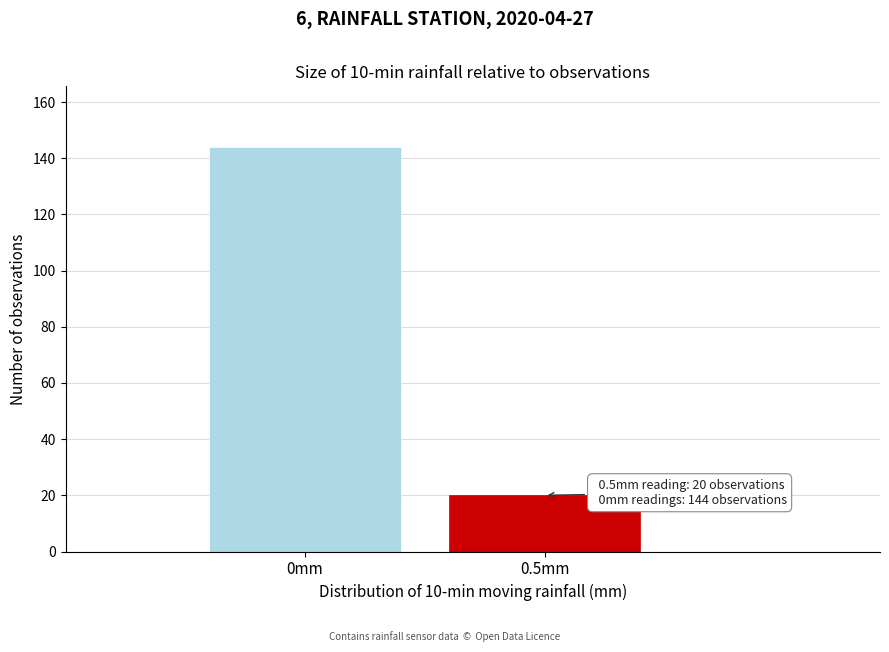

Reading right to left, what are all the values shown in this chart?

0.5mm=20	0mm=144